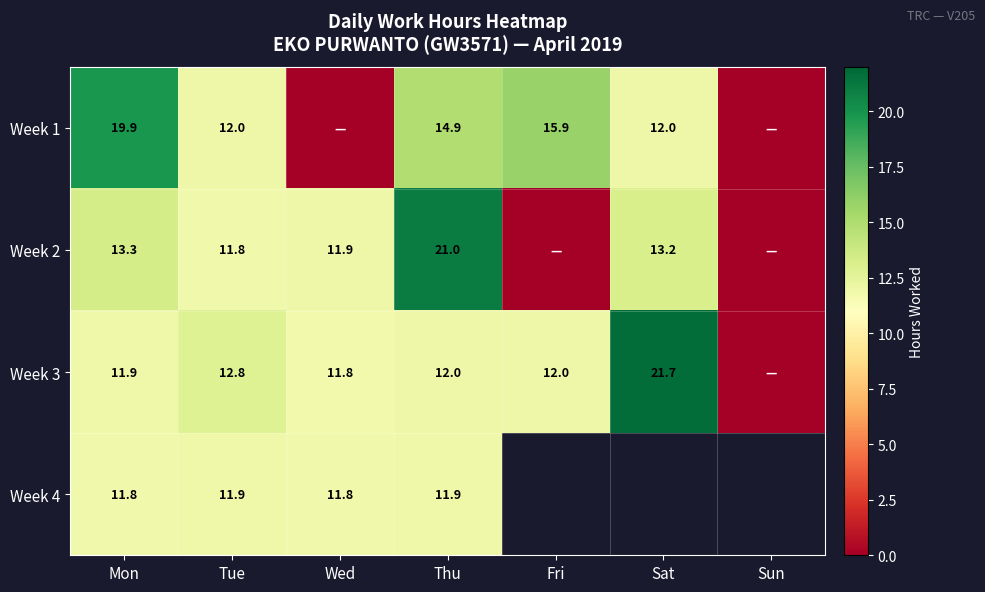

True or false: Week 2 has a value of 0.0 at Sun.

True